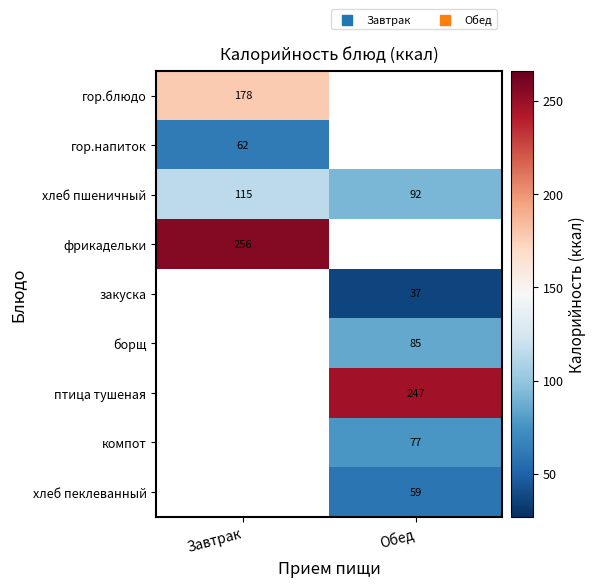

Which has a higher value, Обед or Завтрак?

Завтрак